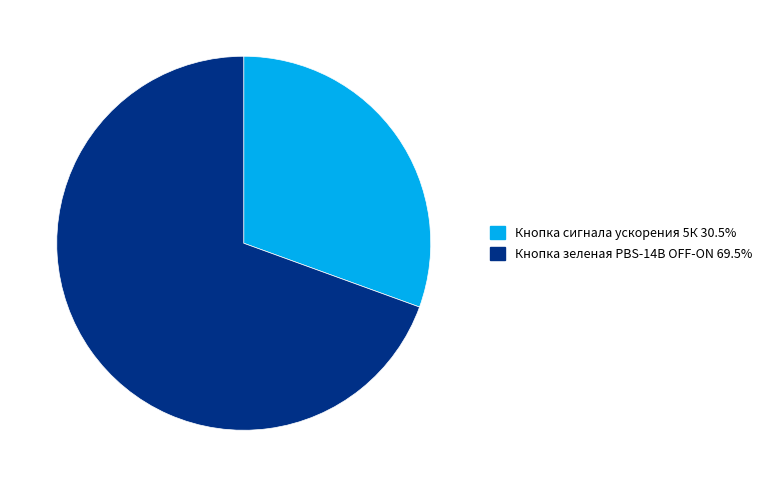

Combined, do Кнопка сигнала ускорения 5К and Кнопка зеленая PBS-14B OFF-ON account for over 50%?

Yes